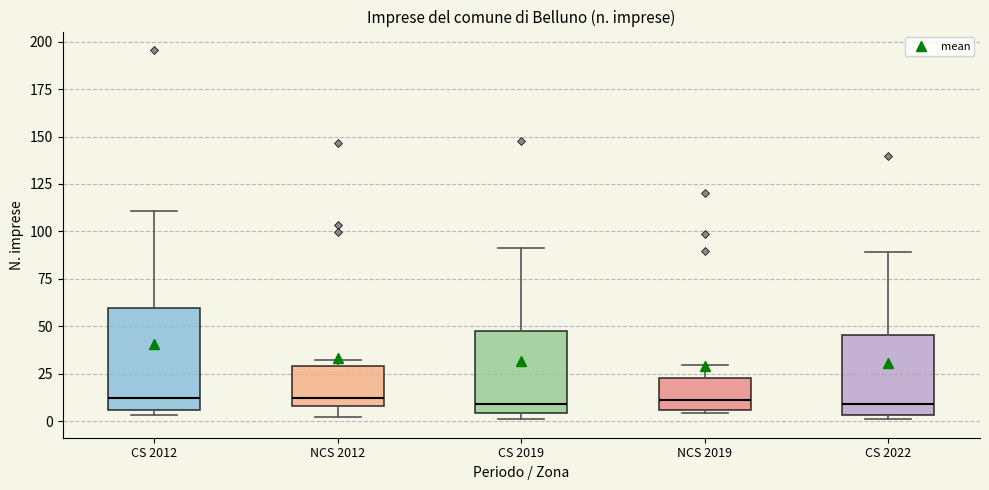

Where is the upper edge of the box for NCS 2012 on the y-axis? The values are not printed on the chart, so give them approximately, as read against the axis.

30